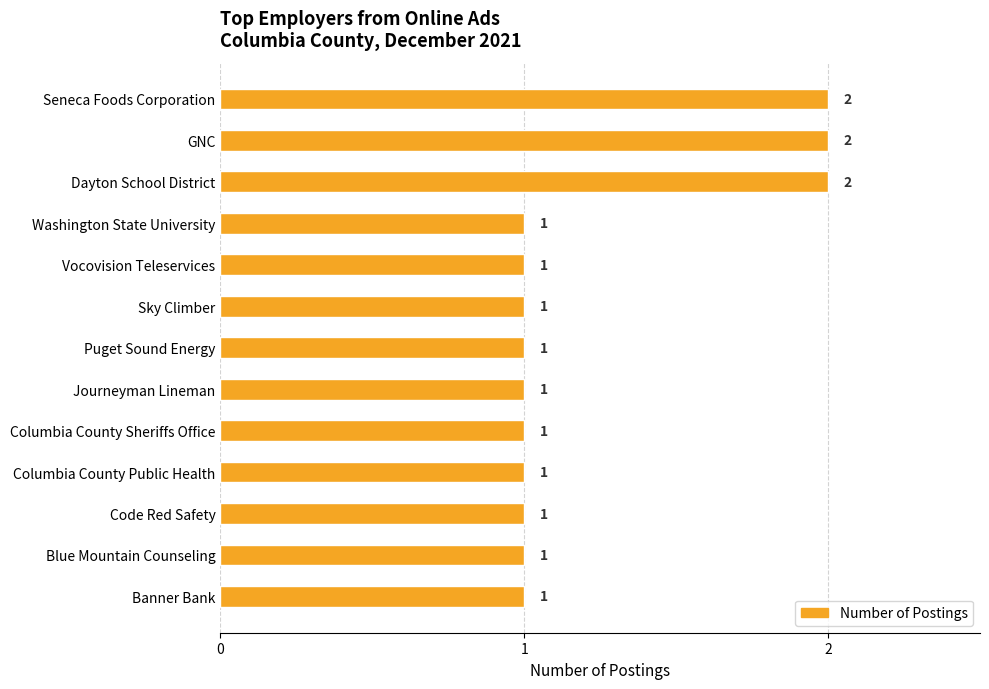

What is the sum of all values?

16